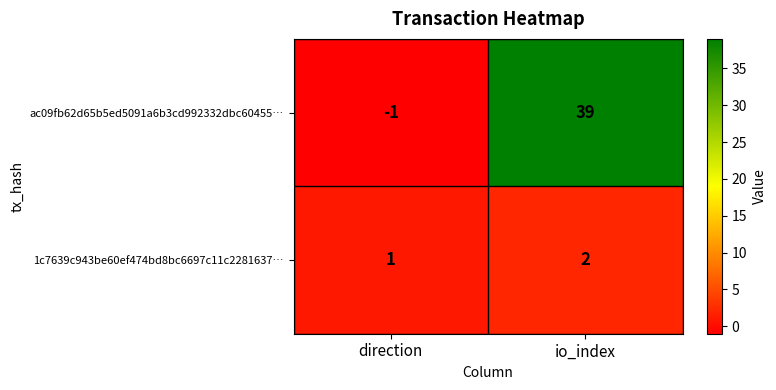

What is the spread (max minus min) of values at io_index?

37